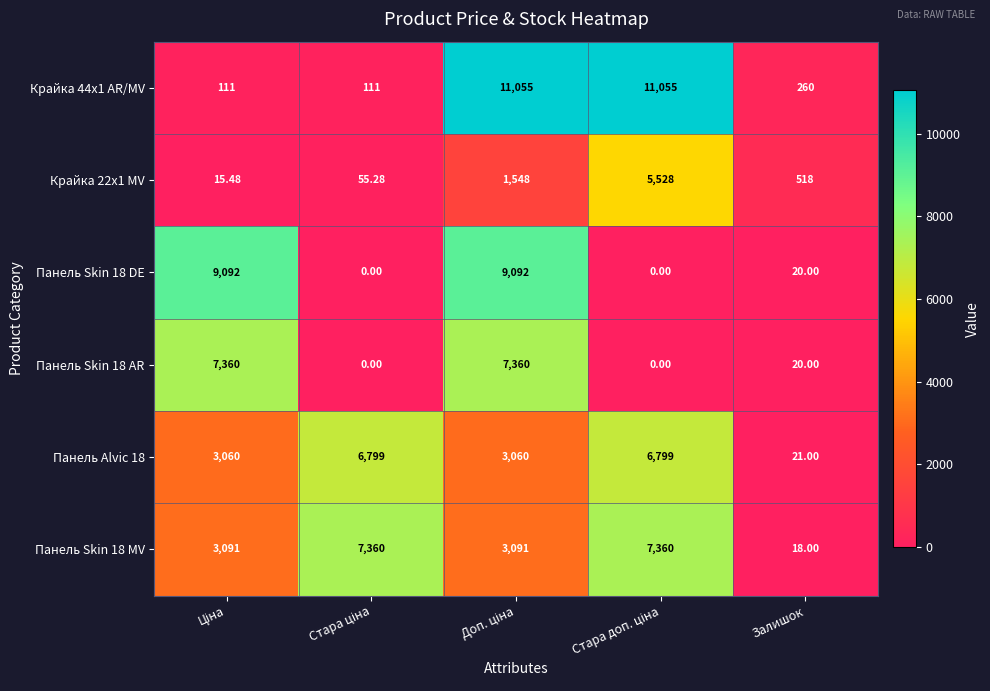

Where is Панель Skin 18 AR nearest to the value 3680?

Залишок